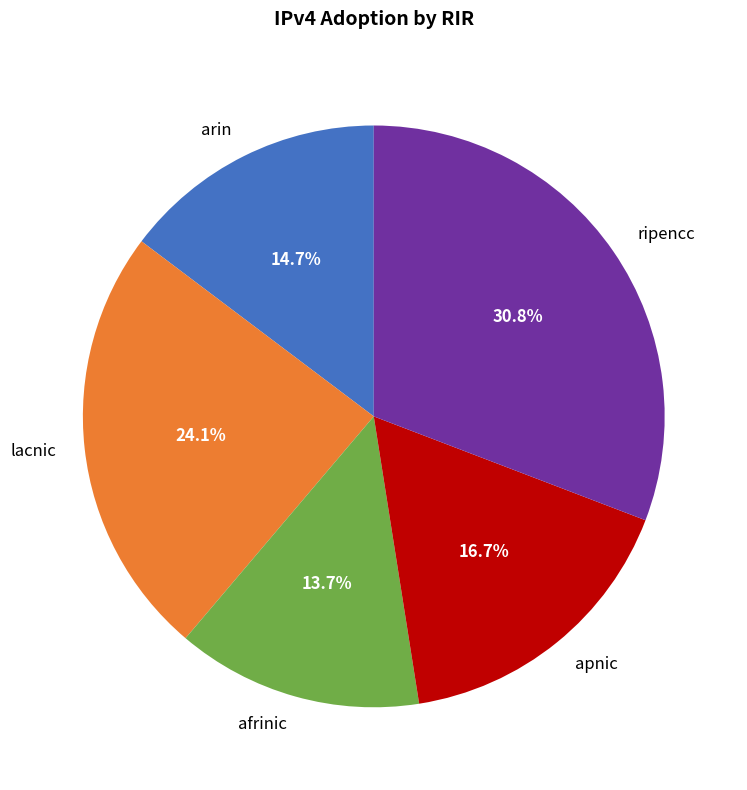

Is the sum of afrinic and arin greater than half?

No